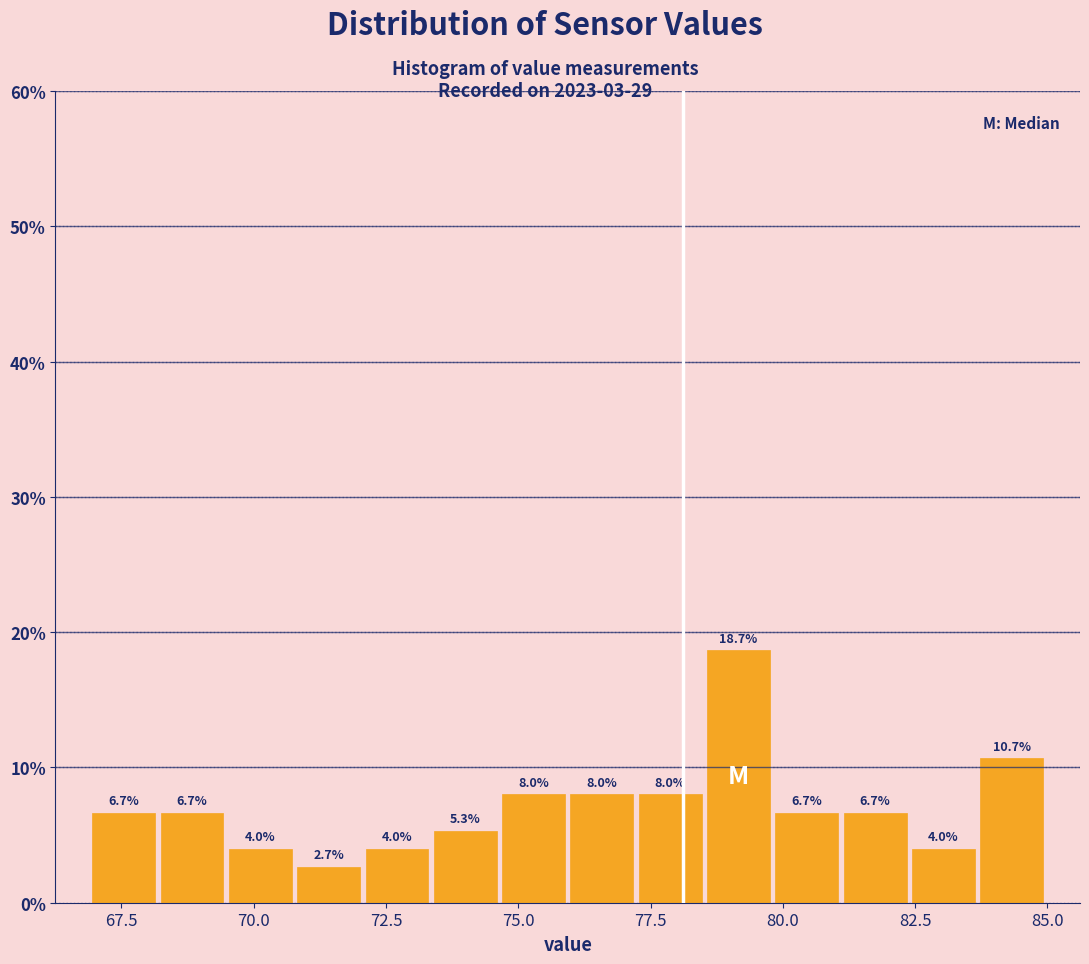

Read against the x-axis, roughly where is the centre of the tallest bar?

79.0